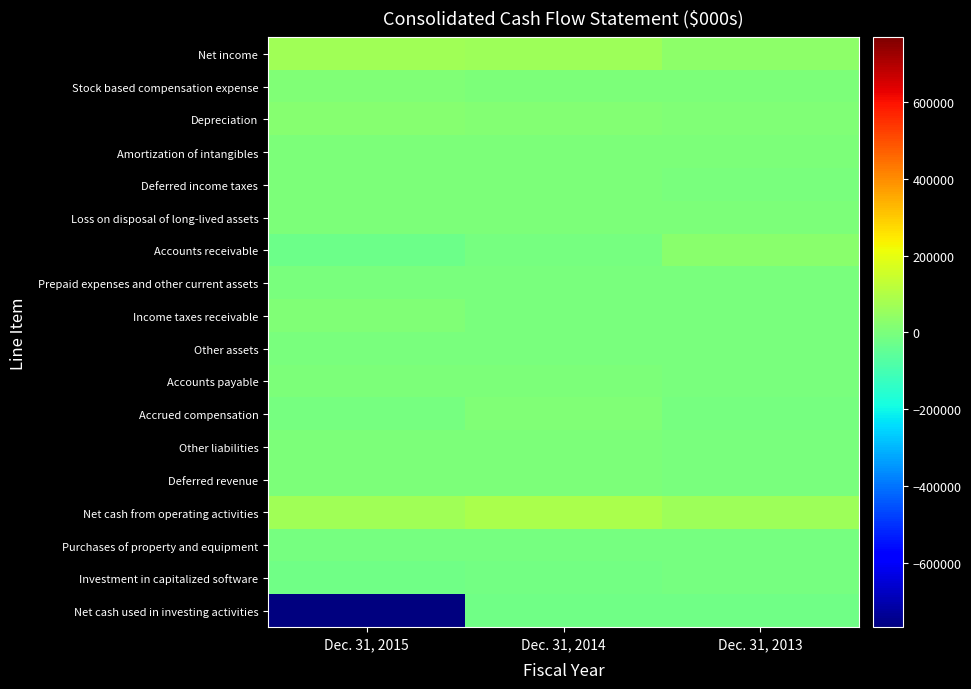

Reading left to right, transcribe all the data shown in this chart.

Net income: Dec. 31, 2015=66063	Dec. 31, 2014=65352	Dec. 31, 2013=32718
Stock based compensation expense: Dec. 31, 2015=7415	Dec. 31, 2014=2894	Dec. 31, 2013=1842
Depreciation: Dec. 31, 2015=19221	Dec. 31, 2014=15512	Dec. 31, 2013=11918
Amortization of intangibles: Dec. 31, 2015=3412	Dec. 31, 2014=4368	Dec. 31, 2013=3599
Deferred income taxes: Dec. 31, 2015=5786	Dec. 31, 2014=1882	Dec. 31, 2013=-333
Loss on disposal of long-lived assets: Dec. 31, 2015=52	Dec. 31, 2014=197	Dec. 31, 2013=250
Accounts receivable: Dec. 31, 2015=-24475	Dec. 31, 2014=-10539	Dec. 31, 2013=29502
Prepaid expenses and other current assets: Dec. 31, 2015=-1110	Dec. 31, 2014=-3484	Dec. 31, 2013=-181
Income taxes receivable: Dec. 31, 2015=7825	Dec. 31, 2014=-2025	Dec. 31, 2013=-3121
Other assets: Dec. 31, 2015=-1776	Dec. 31, 2014=-1035	Dec. 31, 2013=-197
Accounts payable: Dec. 31, 2015=4474	Dec. 31, 2014=2120	Dec. 31, 2013=-1468
Accrued compensation: Dec. 31, 2015=-6178	Dec. 31, 2014=7686	Dec. 31, 2013=-6677
Other liabilities: Dec. 31, 2015=2788	Dec. 31, 2014=1314	Dec. 31, 2013=-233
Deferred revenue: Dec. 31, 2015=3	Dec. 31, 2014=1388	Dec. 31, 2013=-1834
Net cash from operating activities: Dec. 31, 2015=67554	Dec. 31, 2014=85528	Dec. 31, 2013=66015
Purchases of property and equipment: Dec. 31, 2015=-6486	Dec. 31, 2014=-7518	Dec. 31, 2013=-9202
Investment in capitalized software: Dec. 31, 2015=-19951	Dec. 31, 2014=-15164	Dec. 31, 2013=-9664
Net cash used in investing activities: Dec. 31, 2015=-768320	Dec. 31, 2014=-22619	Dec. 31, 2013=-18863